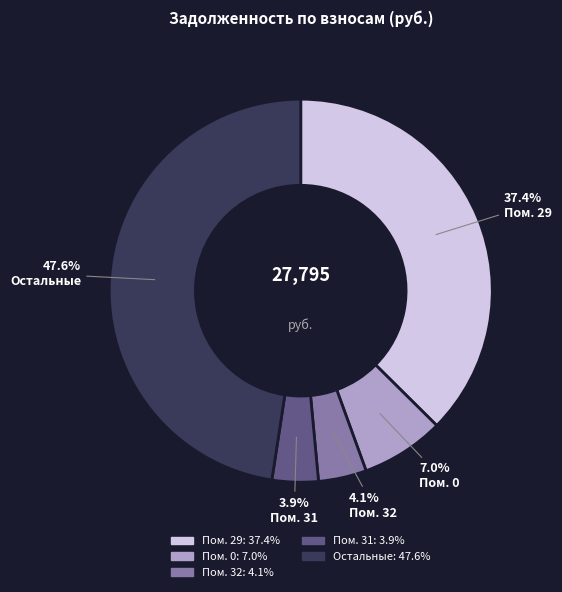

Is there a majority slice in this chart?

No